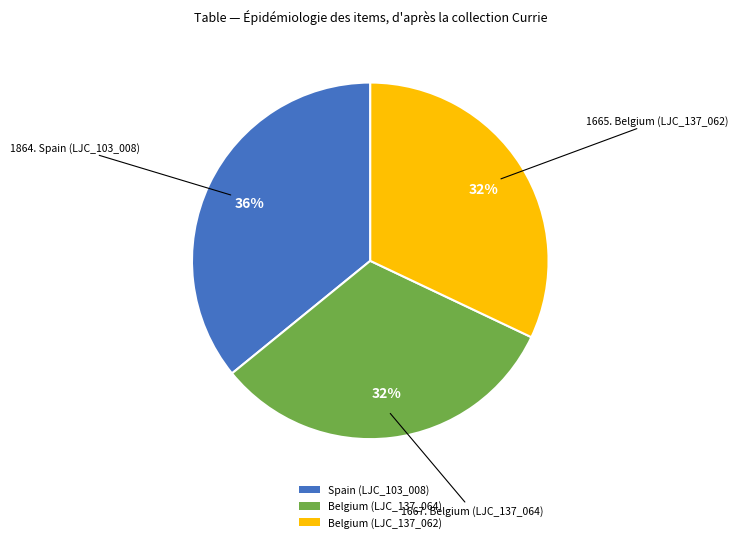

Which slice is the largest?

Spain (LJC_103_008)